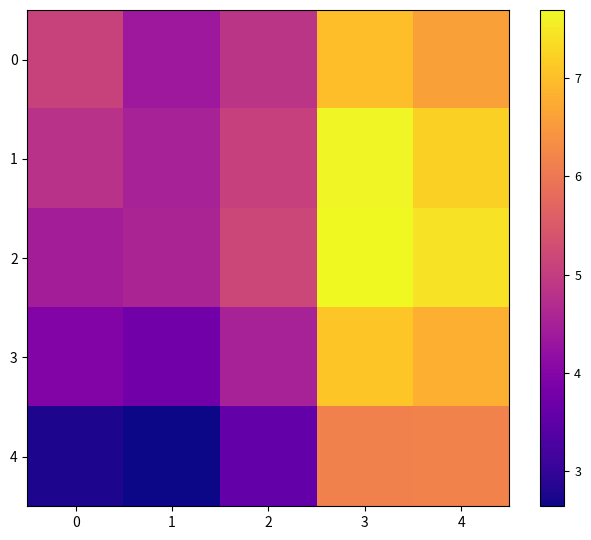

What is the maximum value shown in the chart?

7.7